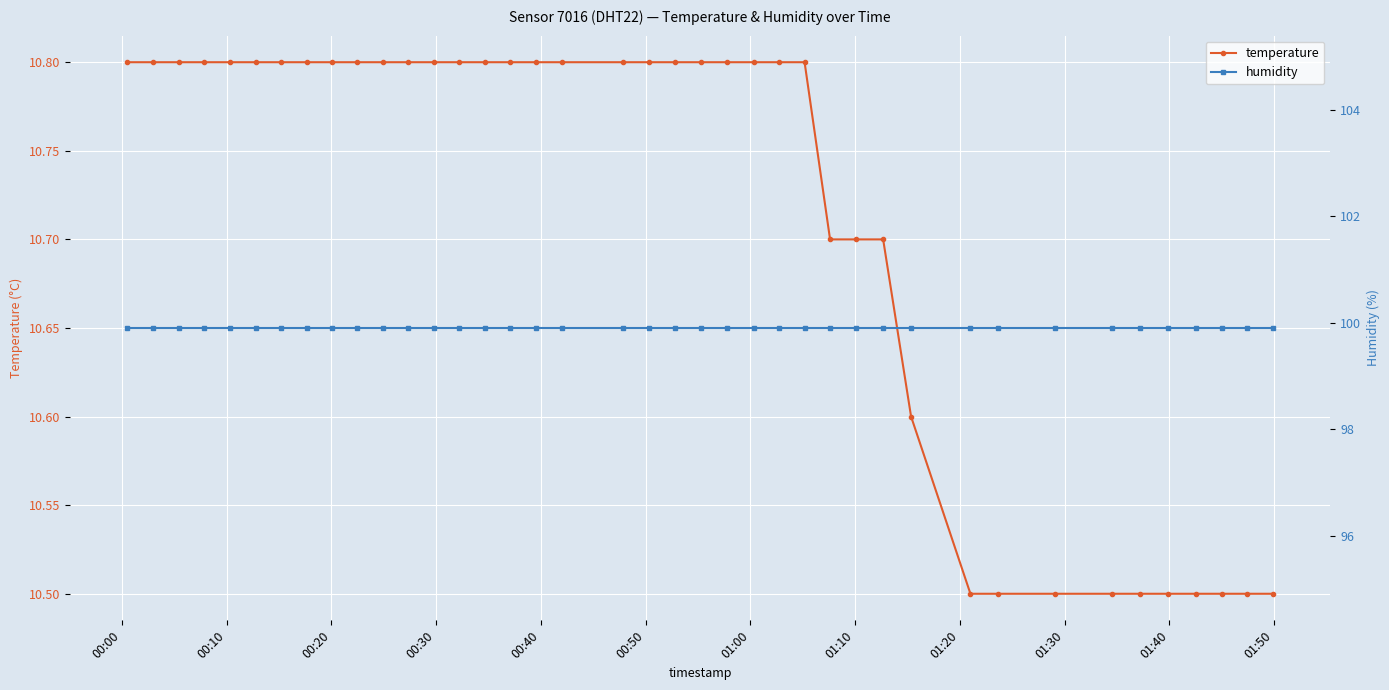

How many lines are shown in the chart?

2